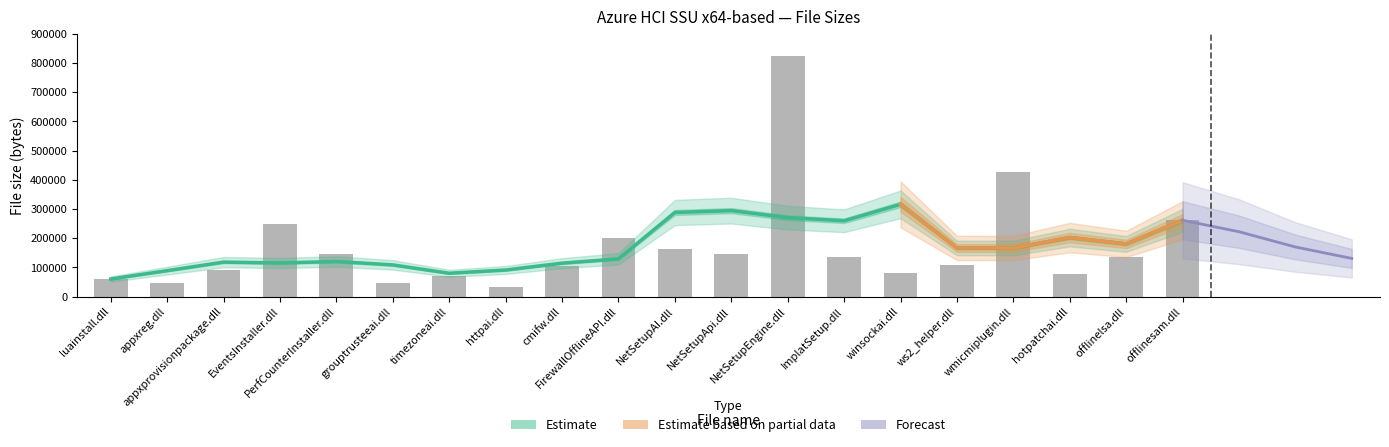

Does the chart contain any negative values?

No